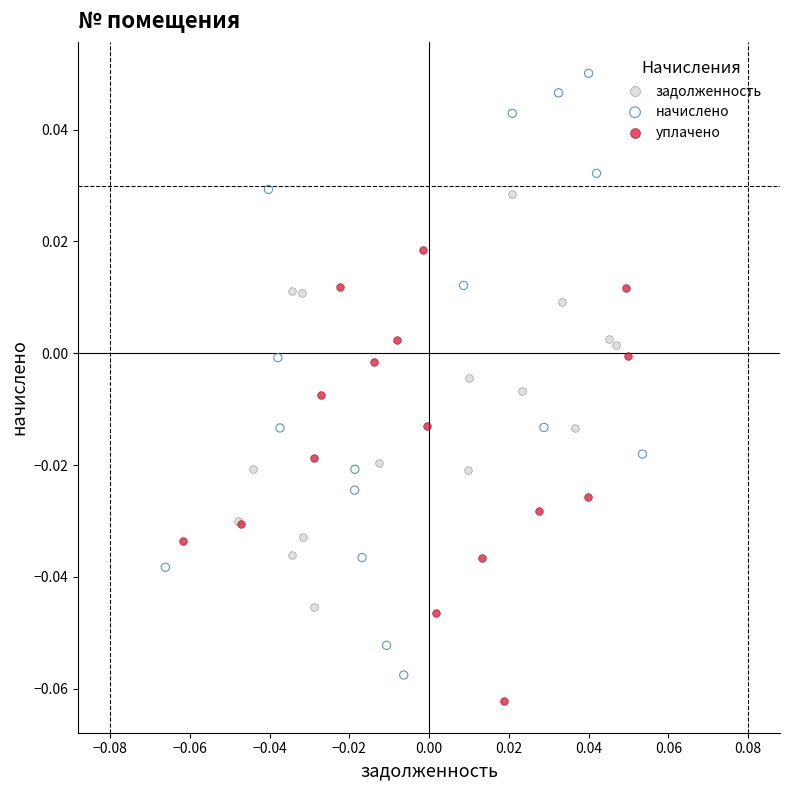

Which series has the largest Y range (max minus min)?

начислено